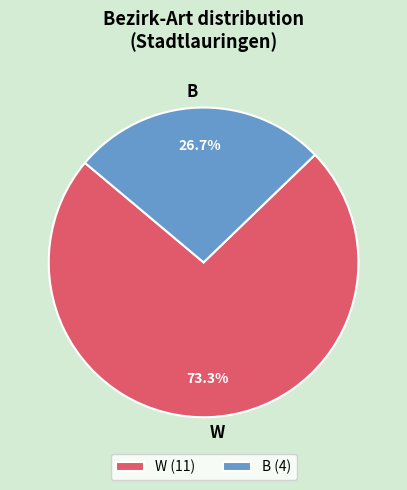

How many slices are in this pie chart?

2